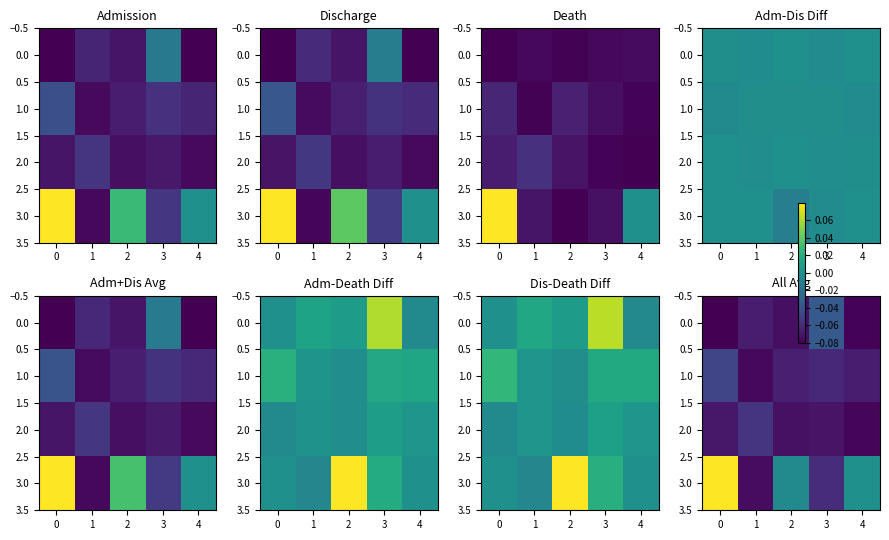

What is the total value across all series at 1?

-0.3